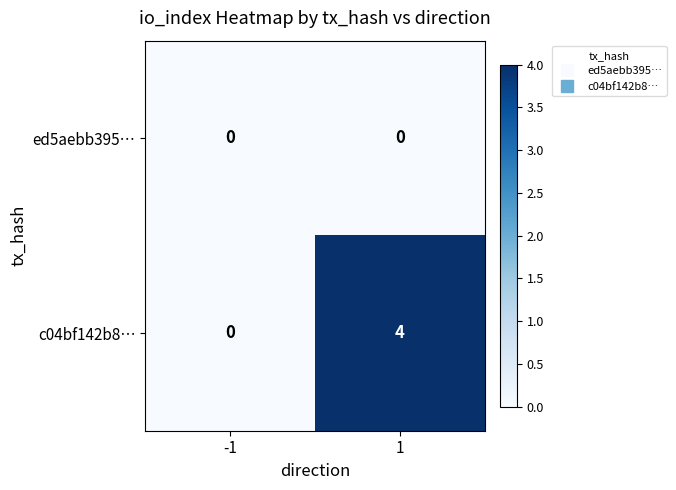

Which series changed the most between -1 and 1?

c04bf142b8…